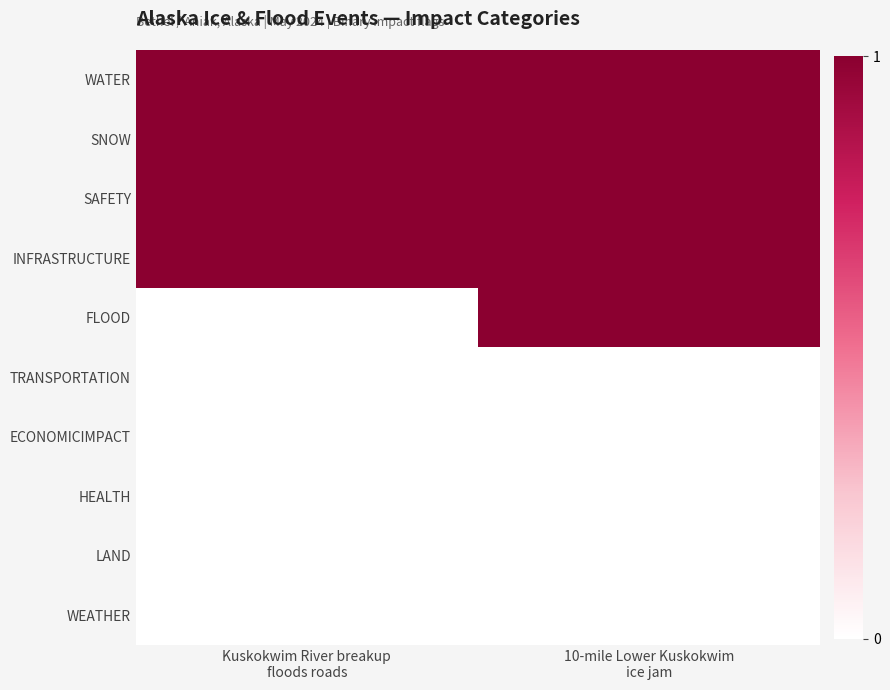

What is the difference between the highest and lowest values at Kuskokwim River breakup
floods roads?

1